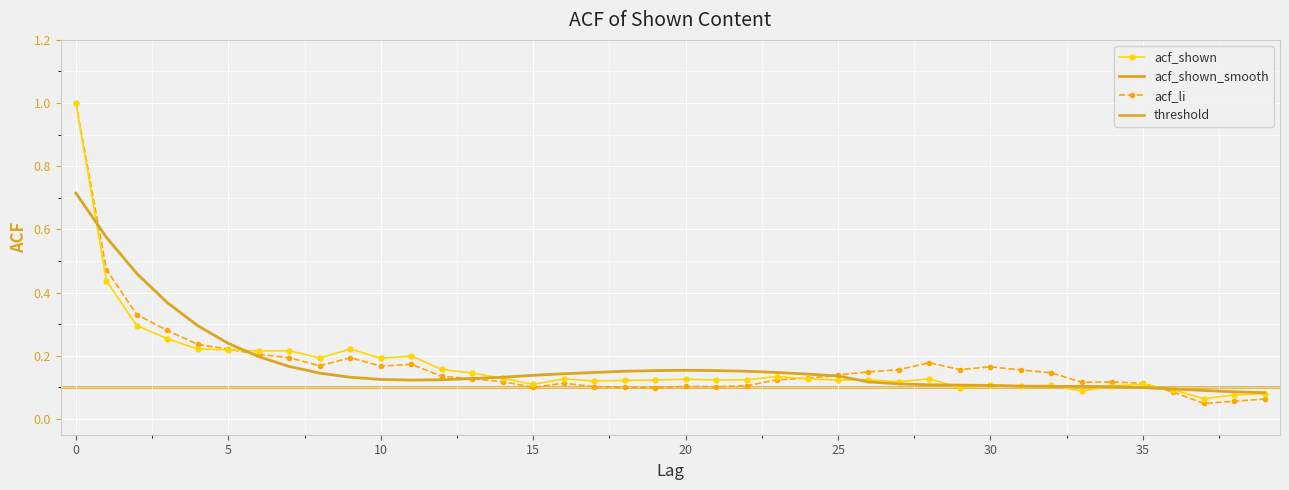

At which category does acf_shown reach its first local valley?

6